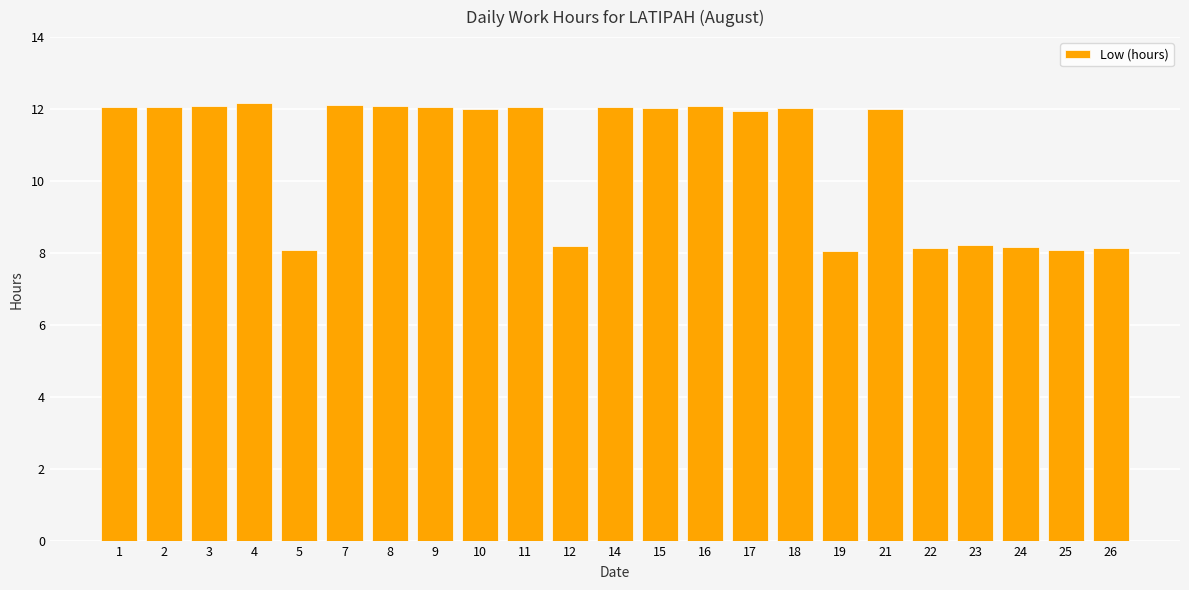

What is the sum of the values at 24 and 9?

20.2